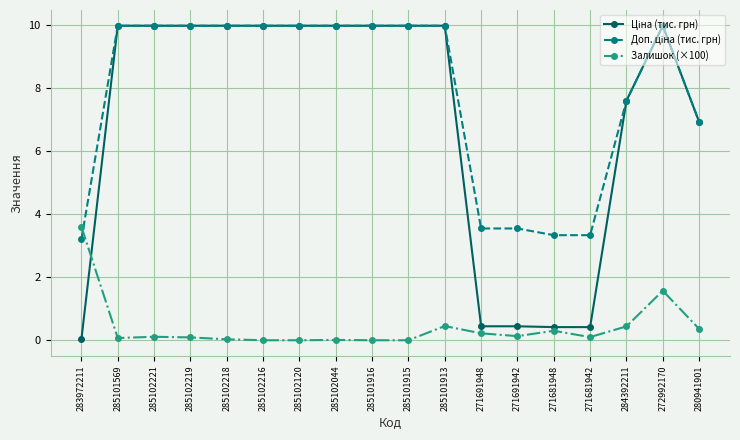

What is the label of the 17th point from the right?

285101569